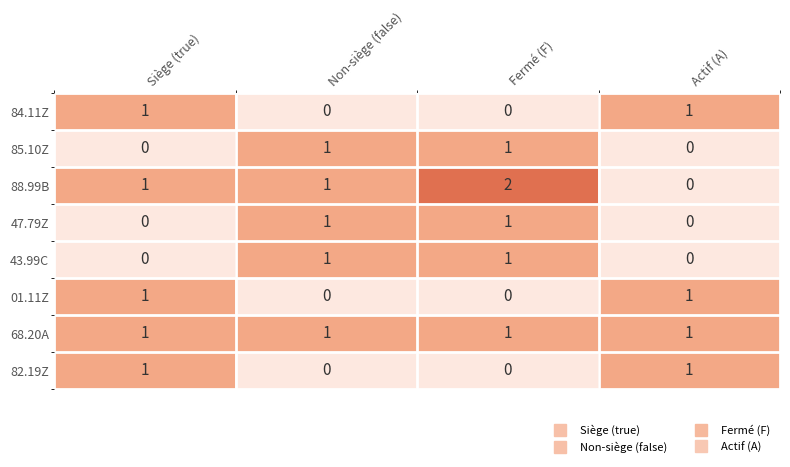

True or false: 01.11Z has a value of 1 at Siège (true).

True